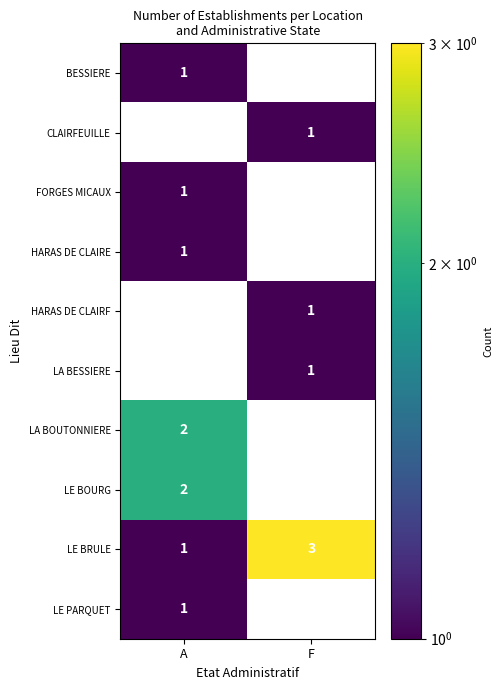

List the labels in order of HARAS DE CLAIRE value, smallest first.

F, A